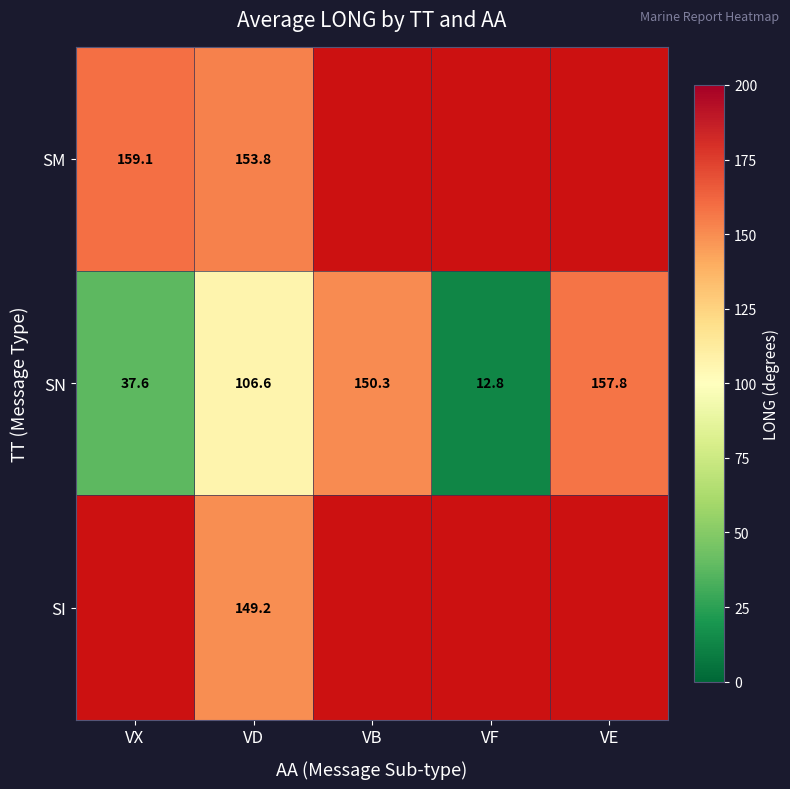

Count the number of data series in this chart.

3